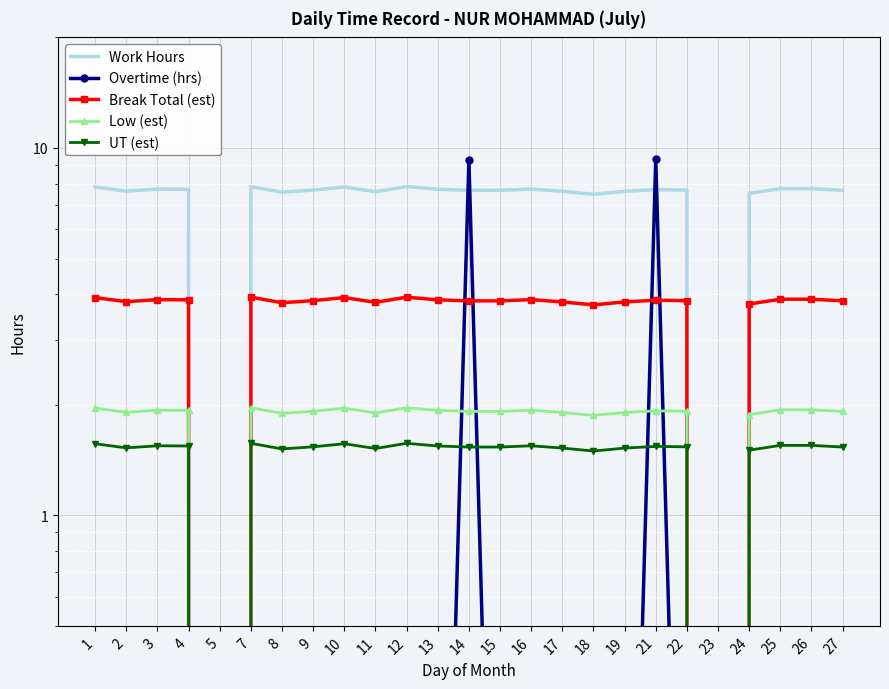

How many interior local peaks does the UT (est) series have?

6